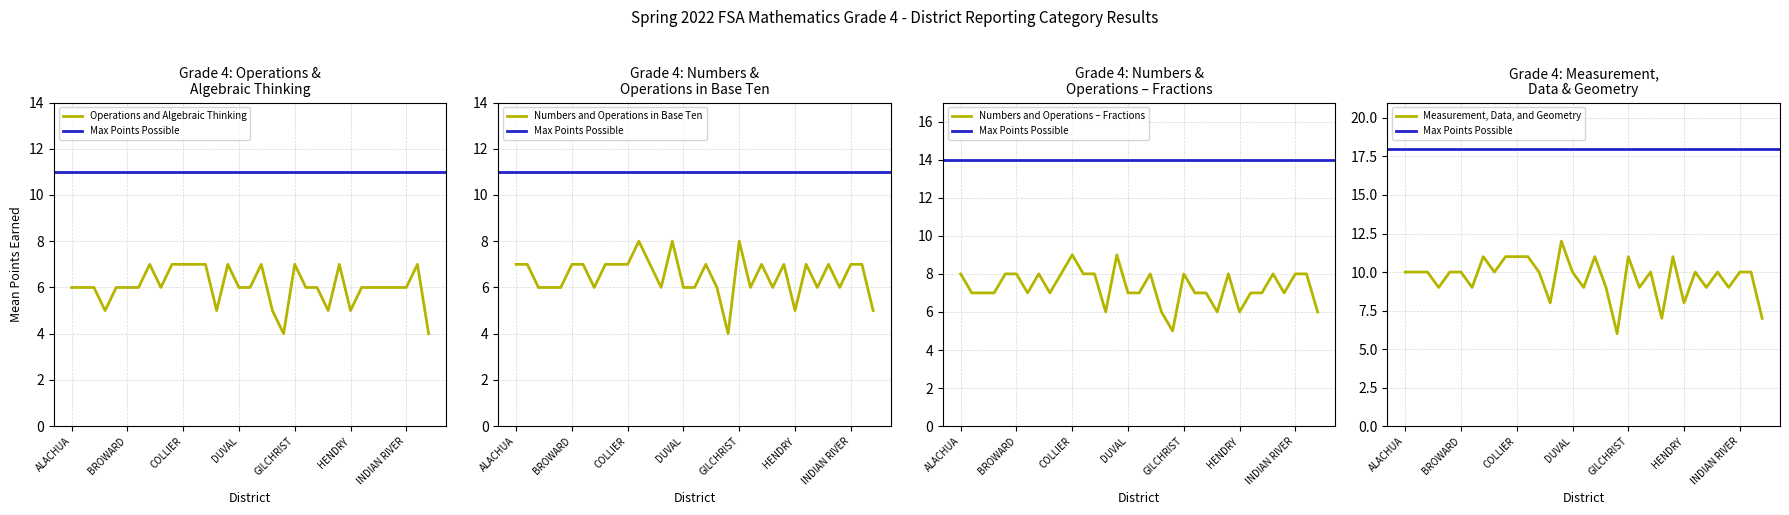

Read the Operations and Algebraic Thinking value at GILCHRIST.

7